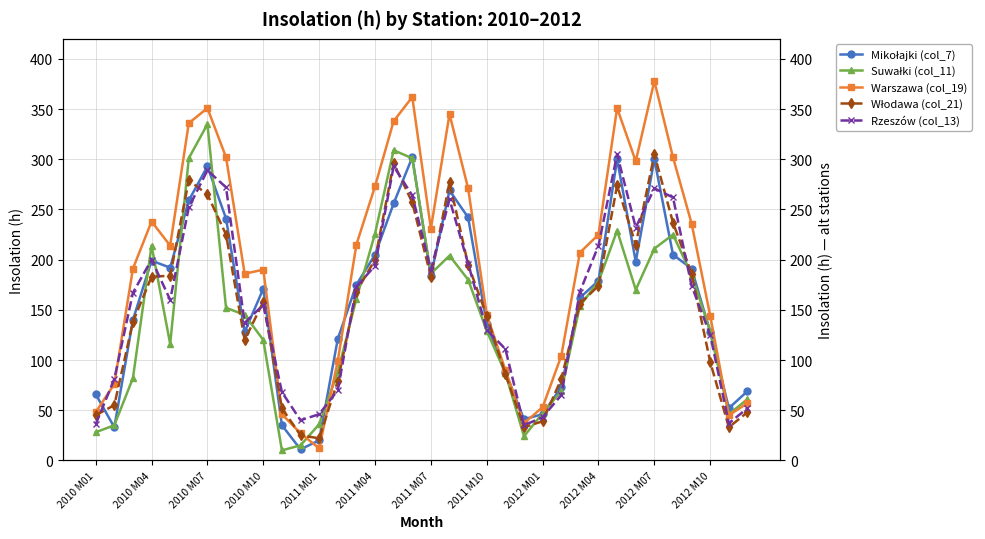

Reading left to right, what are all the values shown in this chart?

Mikołajki (col_7): 66	33	140	199	192	259	293	241	128	171	35	11	20	121	175	205	256	302	184	269	242	136	88	41	46	73	162	179	300	198	300	205	191	128	52	69
Suwałki (col_11): 28	35	82	214	116	301	335	152	145	120	10	15	36	88	161	226	309	301	186	204	180	129	87	24	47	69	154	178	229	170	211	225	185	129	46	61
Warszawa (col_19): 48	76	191	238	214	336	351	302	186	190	46	27	12	99	215	273	338	362	231	345	271	145	90	37	53	104	207	225	351	298	378	302	236	144	45	57
Włodawa (col_21): 45	55	138	183	184	279	265	225	120	158	52	25	22	79	168	200	296	257	183	277	195	144	86	33	39	81	156	174	274	215	305	237	186	98	33	48
Rzeszów (col_13): 36	81	167	200	160	252	289	272	137	155	68	40	46	70	173	194	293	264	190	260	196	130	111	35	43	65	168	214	305	232	271	262	174	125	37	52